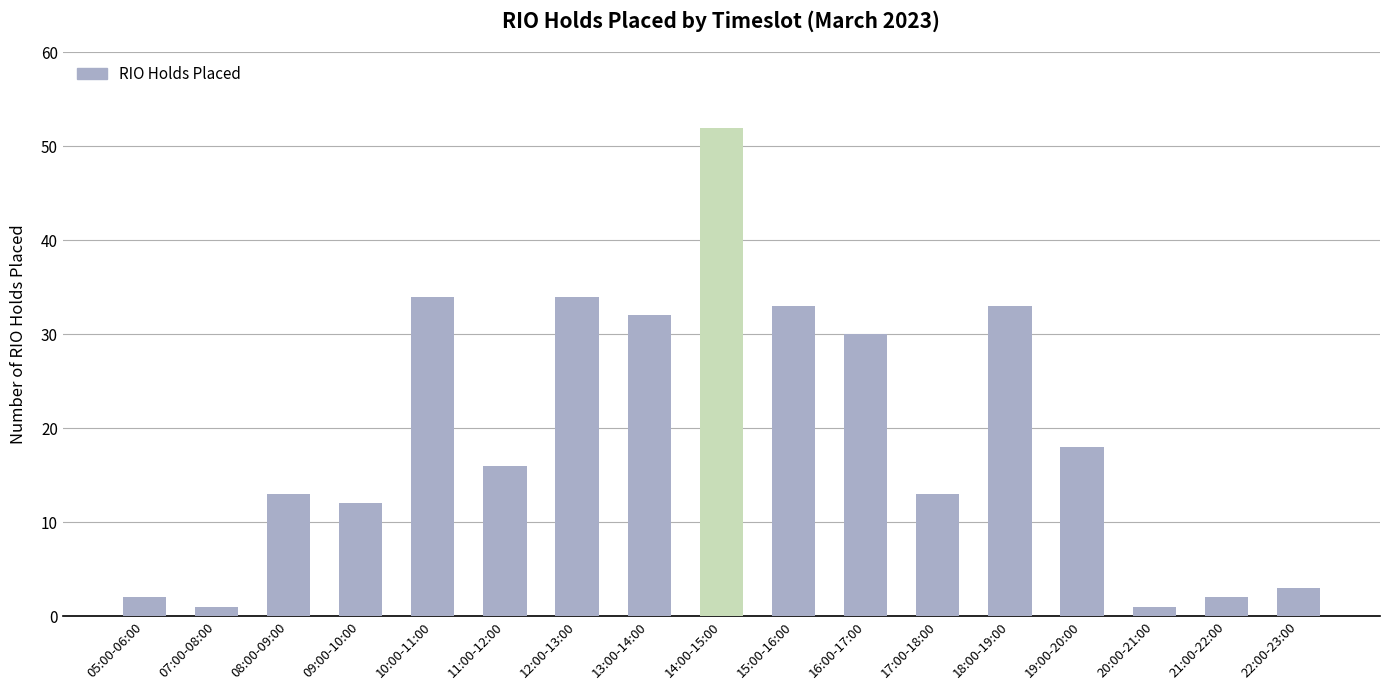

What is the label of the 15th bar from the right?

08:00-09:00